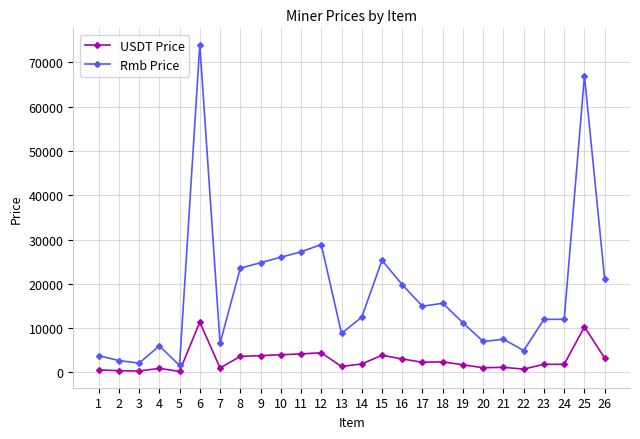

At which category is the sum across all series the highest?

6